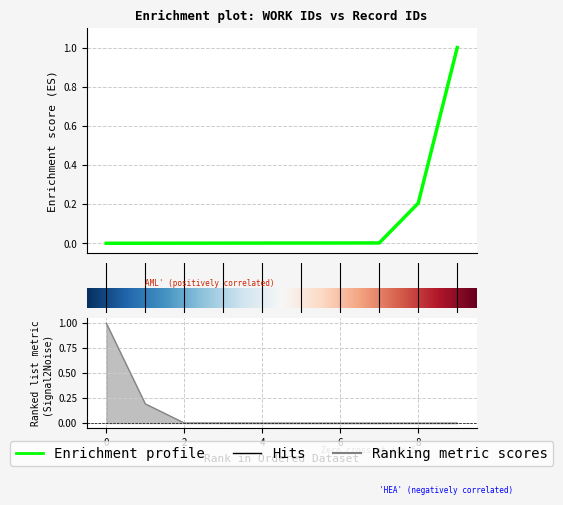

Reading left to right, extract all data points from this chart.

0.0	0.0	0.0	0.0	0.0	0.0	0.0	0.0	0.2	1.0